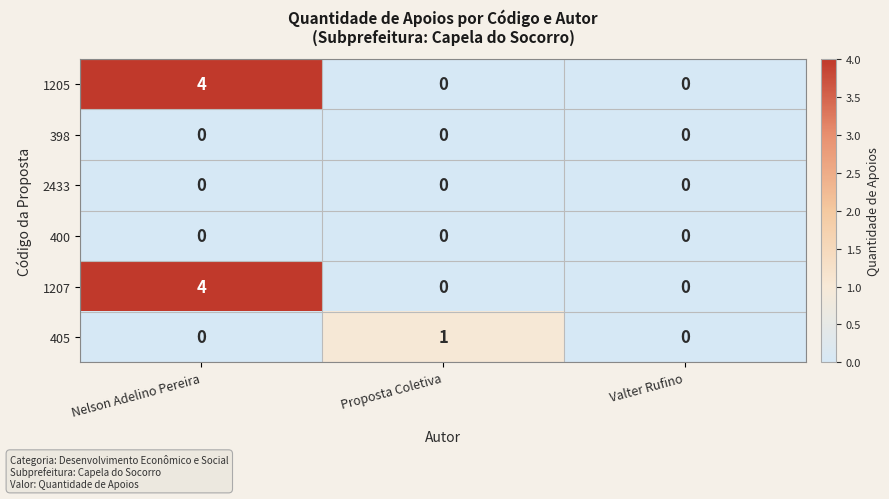

What is the spread (max minus min) of values at Nelson Adelino Pereira?

4